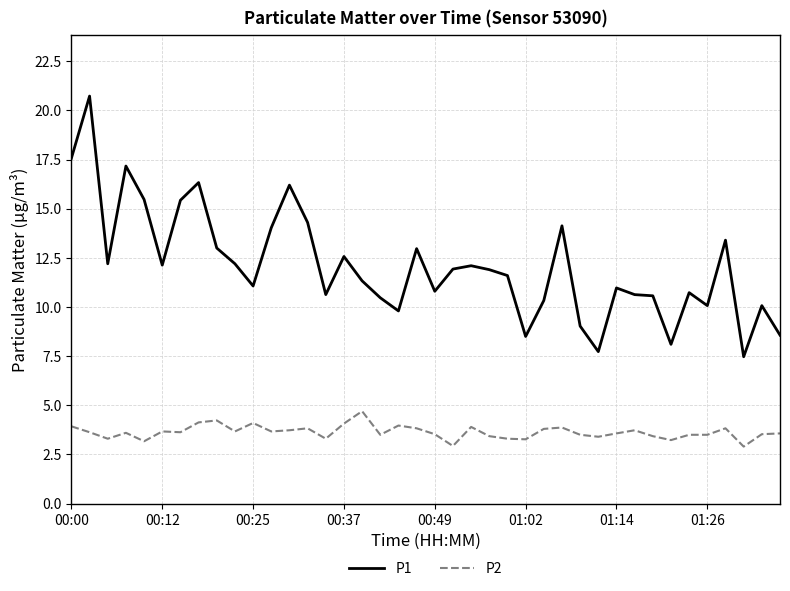

What is the lowest value of the P1 series?

7.5